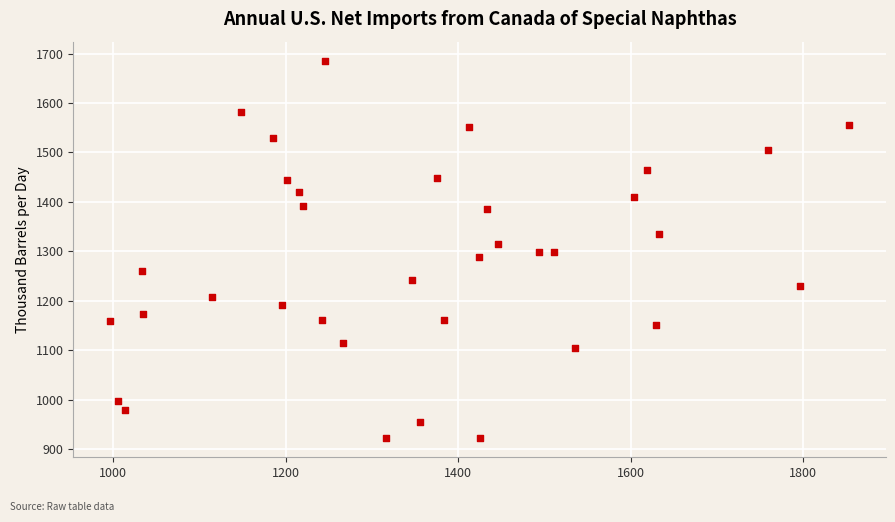

What is the range of Y values (max minus min)?

764.2